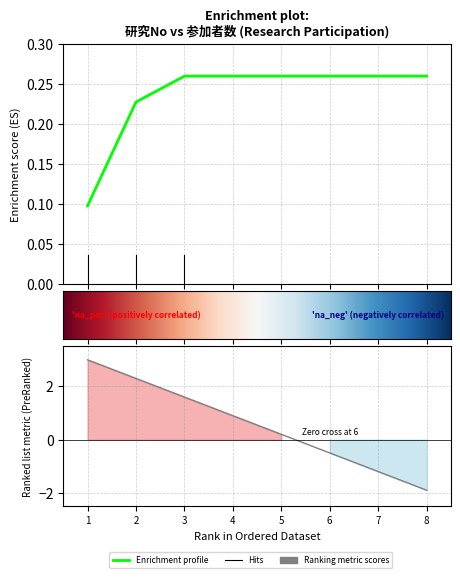

Which category has the lowest value across all series?

8